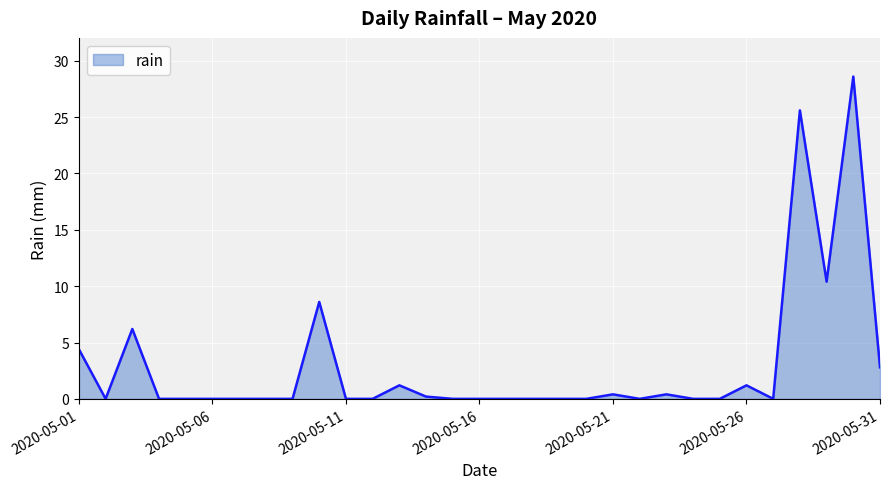

What is the greatest value displayed?

28.6